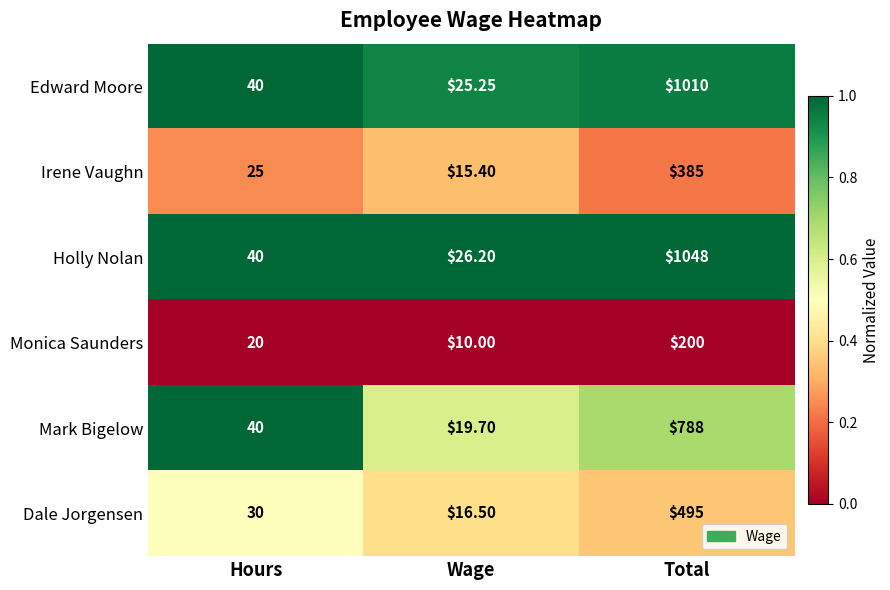

Which label corresponds to the smallest value in the chart?

Wage